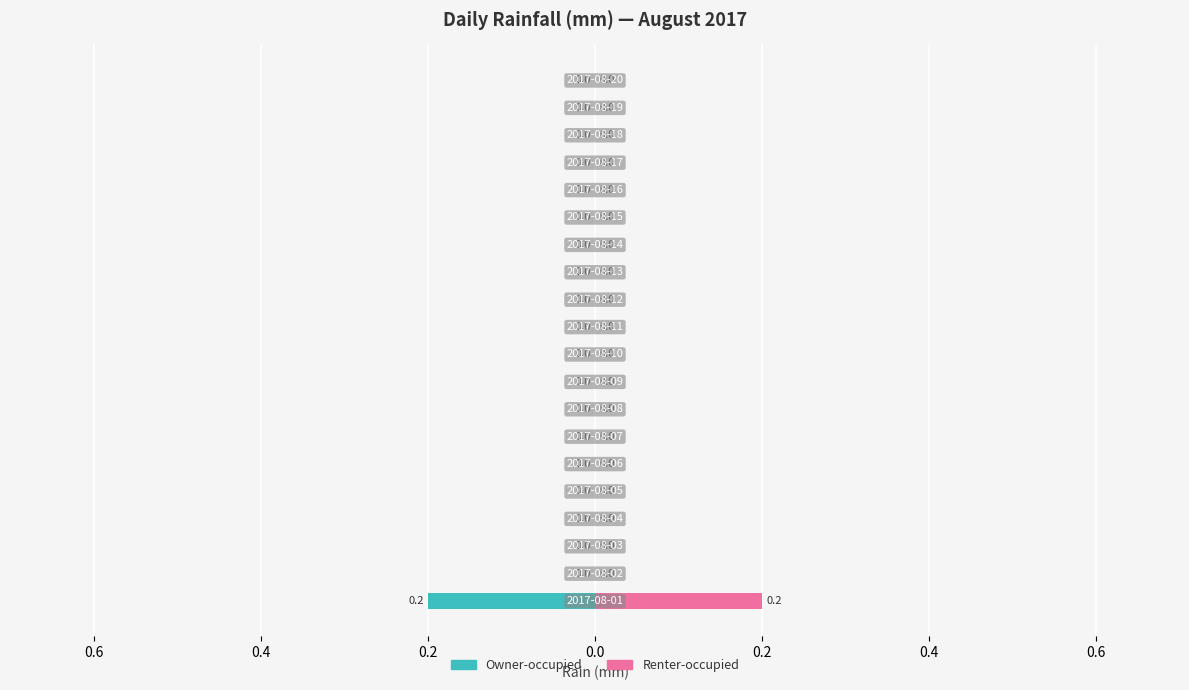

Is the value of Daily Rain (mm) — Owner-occupied at 0.8 greater than the value of Daily Rain (mm) — Renter-occupied at 0.4?

No